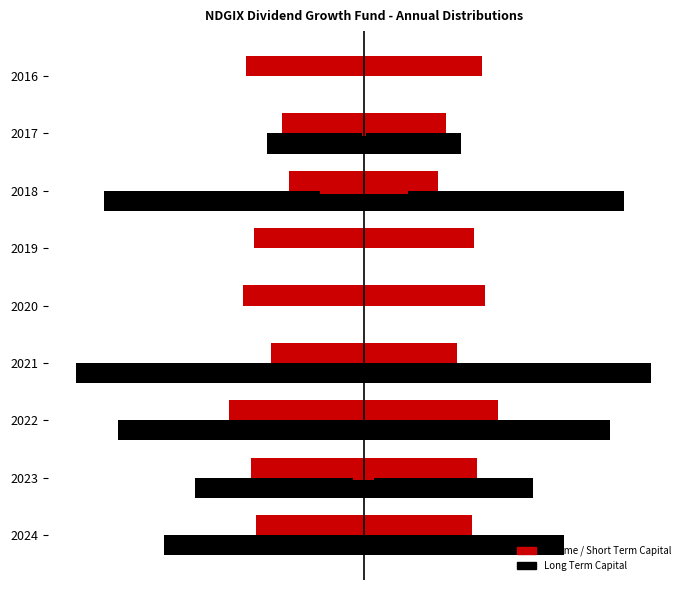

What is the lowest value of the Income series?

-0.2